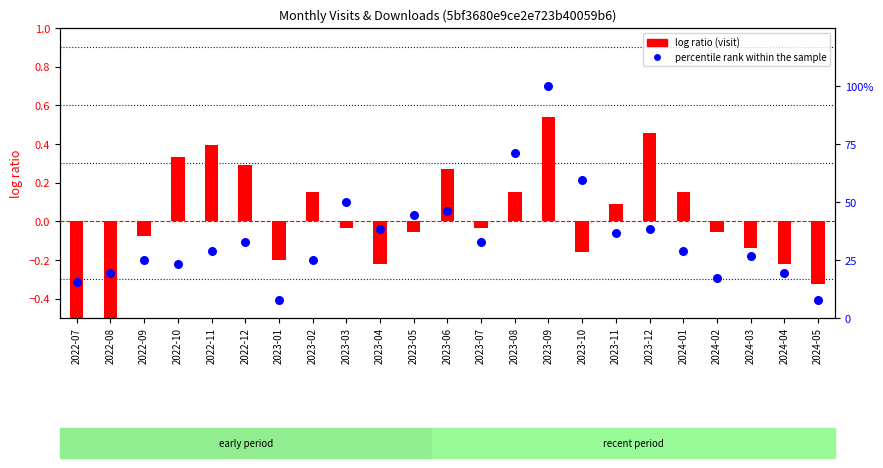

Which series contains the highest Y value?

percentile rank within the sample